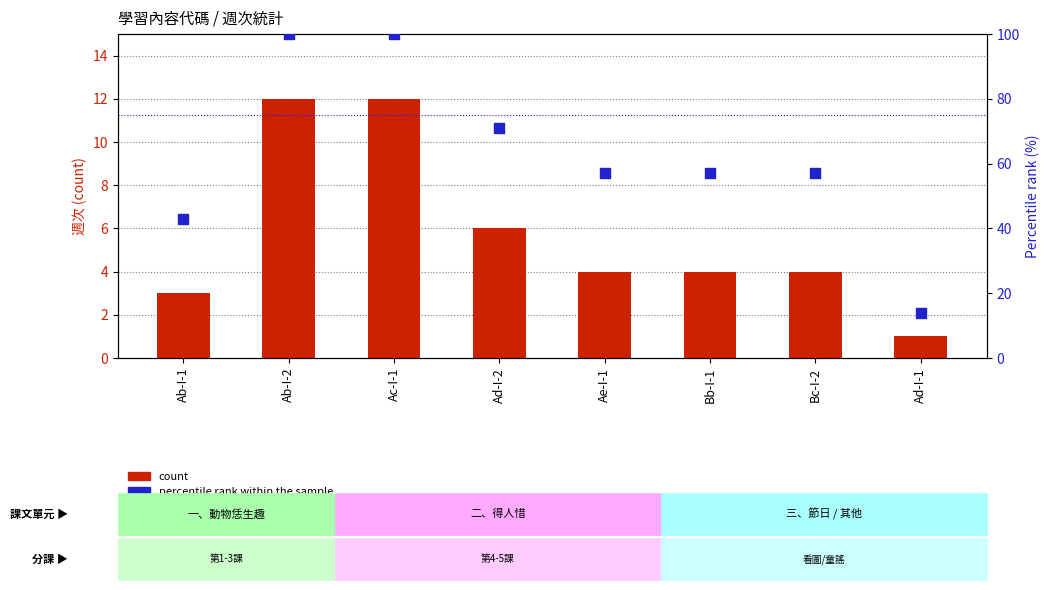

What is the total value across all series at Ad-I-2?

77